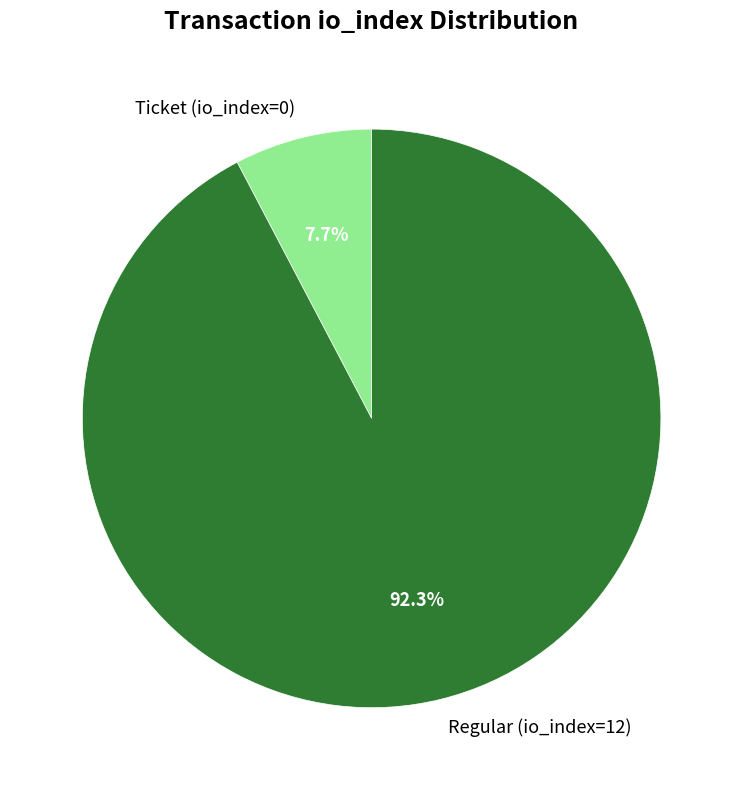

What percentage do Regular (io_index=12) and Ticket (io_index=0) together represent?

100.0%